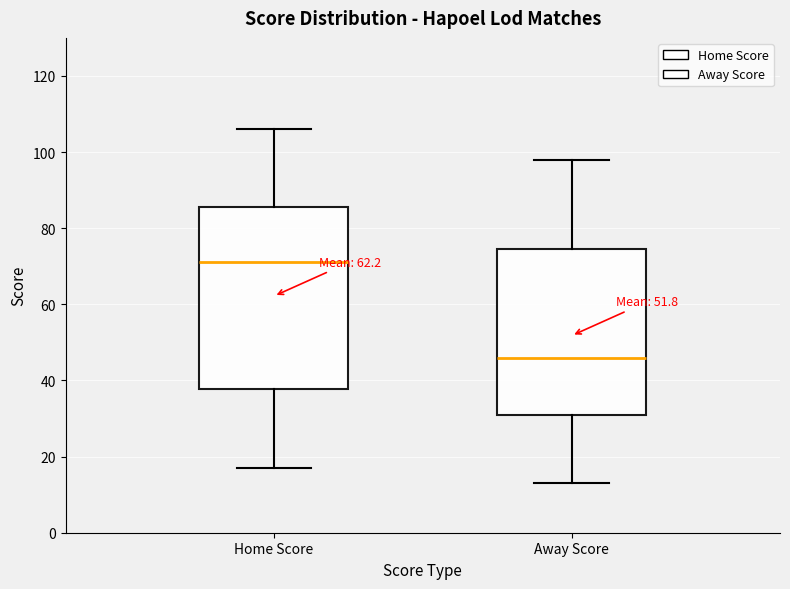

Which box's median line is the highest?

Home Score